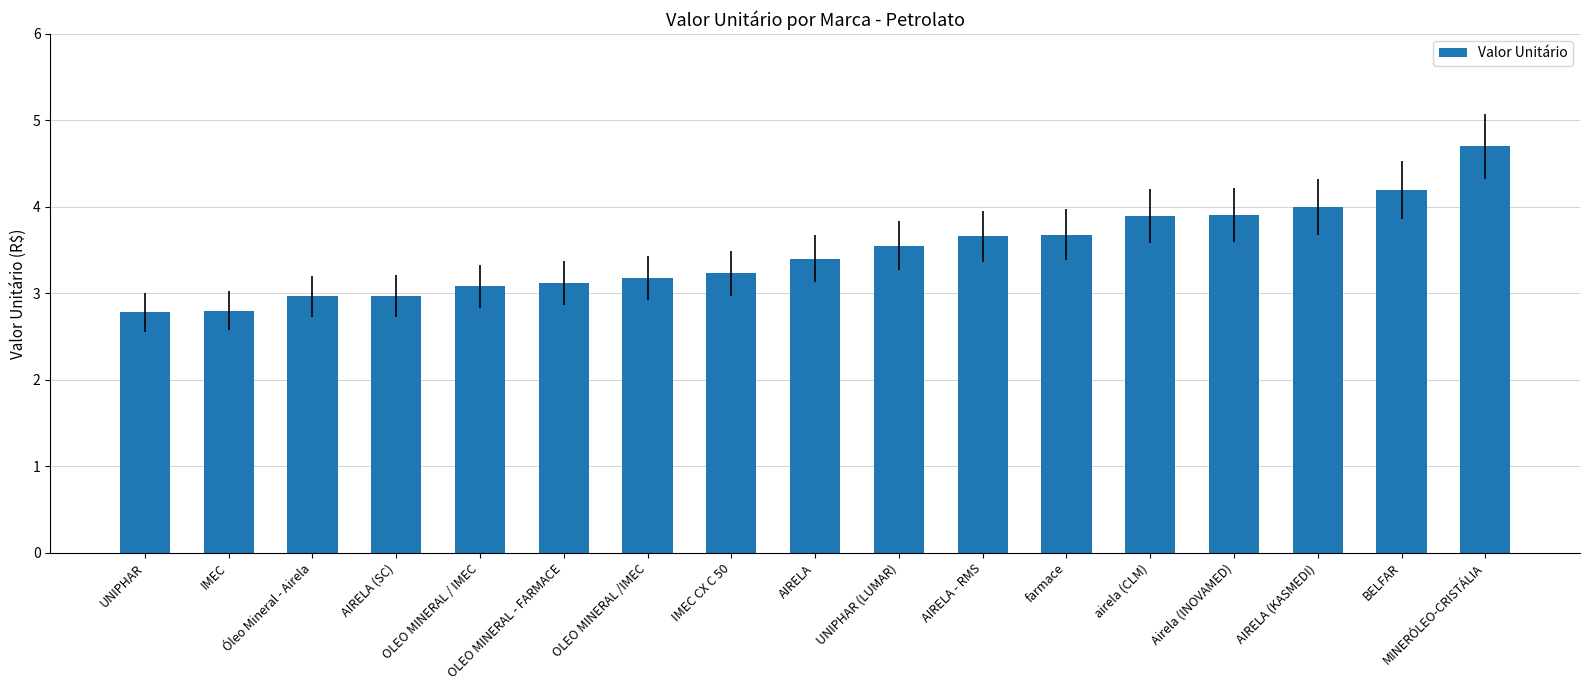

Which label corresponds to the largest value in the chart?

MINERÓLEO-CRISTÁLIA